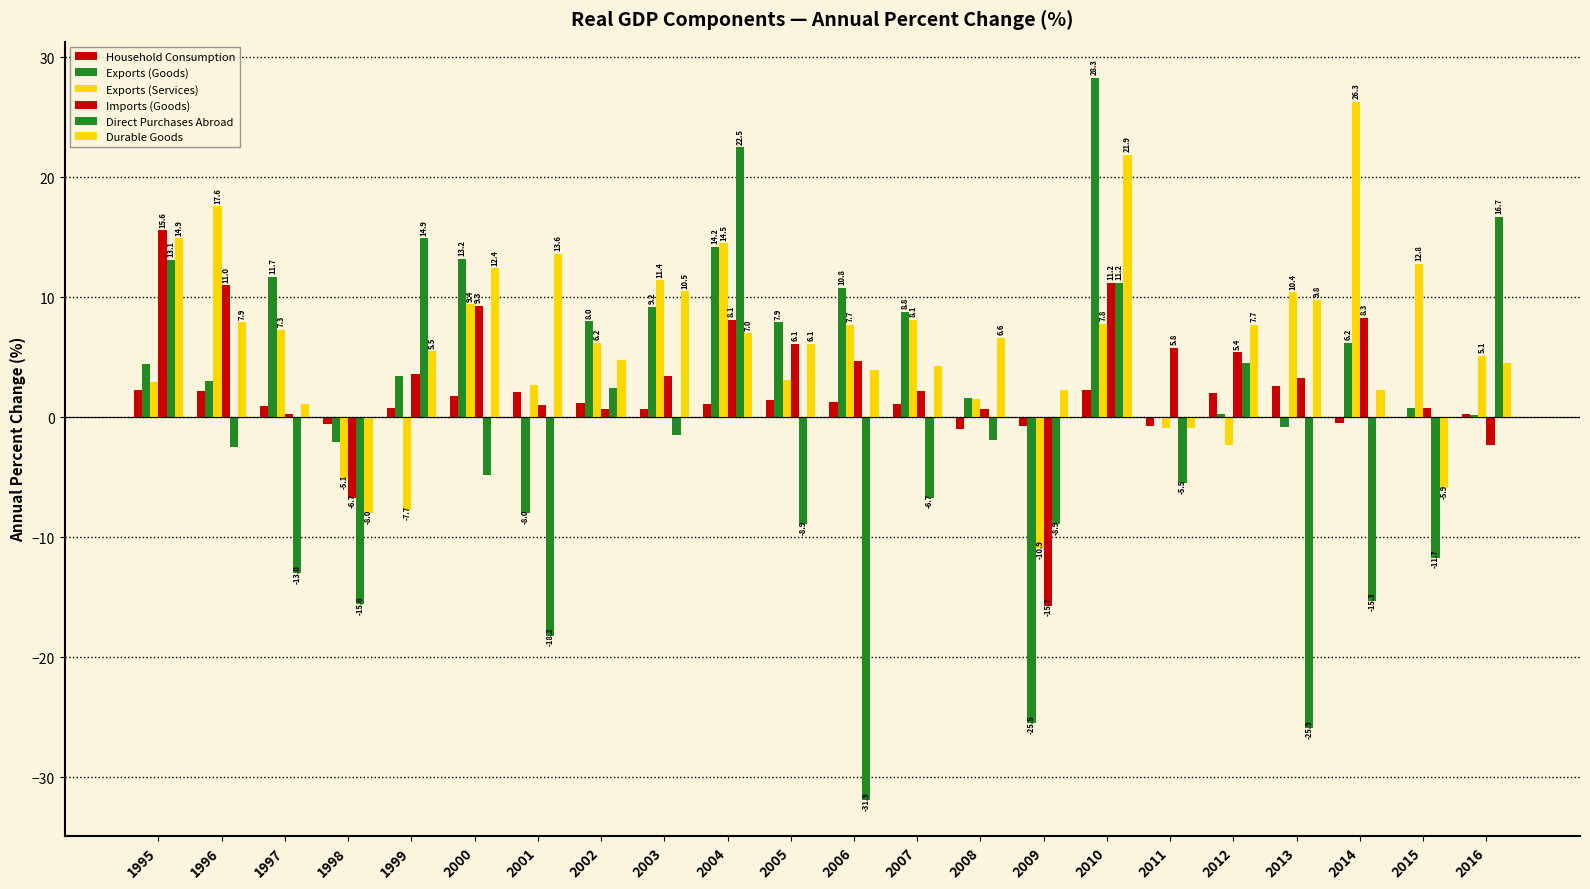

Reading right to left, transcribe all the data shown in this chart.

Household Consumption: 2016=0.3	2015=-0.1	2014=-0.5	2013=2.6	2012=2.0	2011=-0.7	2010=2.3	2009=-0.7	2008=-1.0	2007=1.1	2006=1.3	2005=1.4	2004=1.1	2003=0.7	2002=1.2	2001=2.1	2000=1.8	1999=0.8	1998=-0.6	1997=0.9	1996=2.2	1995=2.3
Exports (Goods): 2016=0.2	2015=0.8	2014=6.2	2013=-0.8	2012=0.3	2011=-0.1	2010=28.3	2009=-25.5	2008=1.6	2007=8.8	2006=10.8	2005=7.9	2004=14.2	2003=9.2	2002=8.0	2001=-8.0	2000=13.2	1999=3.4	1998=-2.1	1997=11.7	1996=3.0	1995=4.4
Exports (Services): 2016=5.1	2015=12.8	2014=26.3	2013=10.4	2012=-2.3	2011=-0.9	2010=7.8	2009=-10.9	2008=1.5	2007=8.1	2006=7.7	2005=3.1	2004=14.5	2003=11.4	2002=6.2	2001=2.7	2000=9.4	1999=-7.7	1998=-5.1	1997=7.3	1996=17.6	1995=2.9
Imports (Goods): 2016=-2.3	2015=0.8	2014=8.3	2013=3.3	2012=5.4	2011=5.8	2010=11.2	2009=-15.7	2008=0.7	2007=2.2	2006=4.7	2005=6.1	2004=8.1	2003=3.4	2002=0.7	2001=1.0	2000=9.3	1999=3.6	1998=-6.7	1997=0.3	1996=11.0	1995=15.6
Direct Purchases Abroad: 2016=16.7	2015=-11.7	2014=-15.3	2013=-25.9	2012=4.5	2011=-5.5	2010=11.2	2009=-8.9	2008=-1.9	2007=-6.7	2006=-31.9	2005=-8.9	2004=22.5	2003=-1.5	2002=2.4	2001=-18.2	2000=-4.8	1999=14.9	1998=-15.6	1997=-13.0	1996=-2.5	1995=13.1
Durable Goods: 2016=4.5	2015=-5.9	2014=2.3	2013=9.8	2012=7.7	2011=-0.9	2010=21.9	2009=2.3	2008=6.6	2007=4.3	2006=3.9	2005=6.1	2004=7.0	2003=10.5	2002=4.8	2001=13.6	2000=12.4	1999=5.5	1998=-8.0	1997=1.1	1996=7.9	1995=14.9